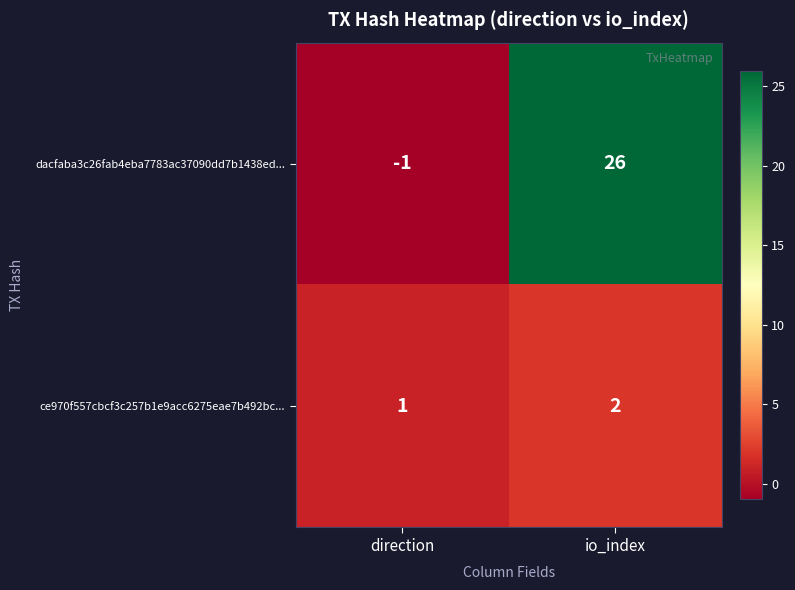

Reading left to right, what are all the values shown in this chart?

dacfaba3c26fab4eba7783ac37090dd7b1438ed...: direction=-1	io_index=26
ce970f557cbcf3c257b1e9acc6275eae7b492bc...: direction=1	io_index=2